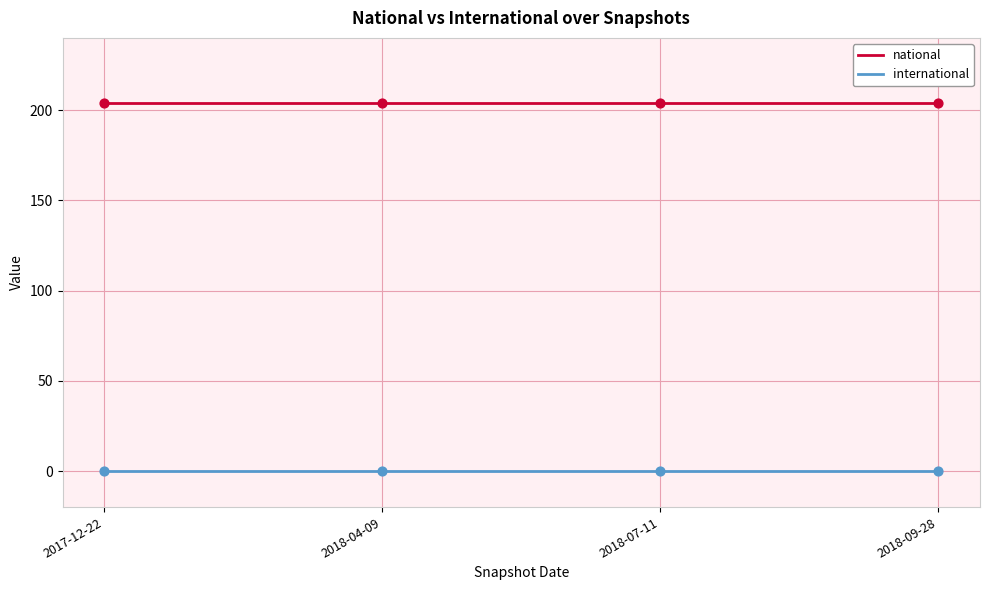

What are all the series names shown in the legend?

national, international